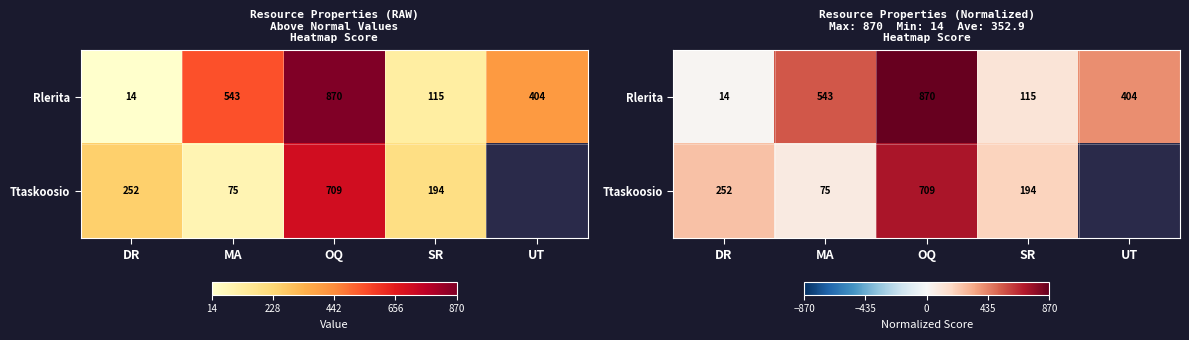

True or false: Rlerita has a value of 173.4 at SR.

False